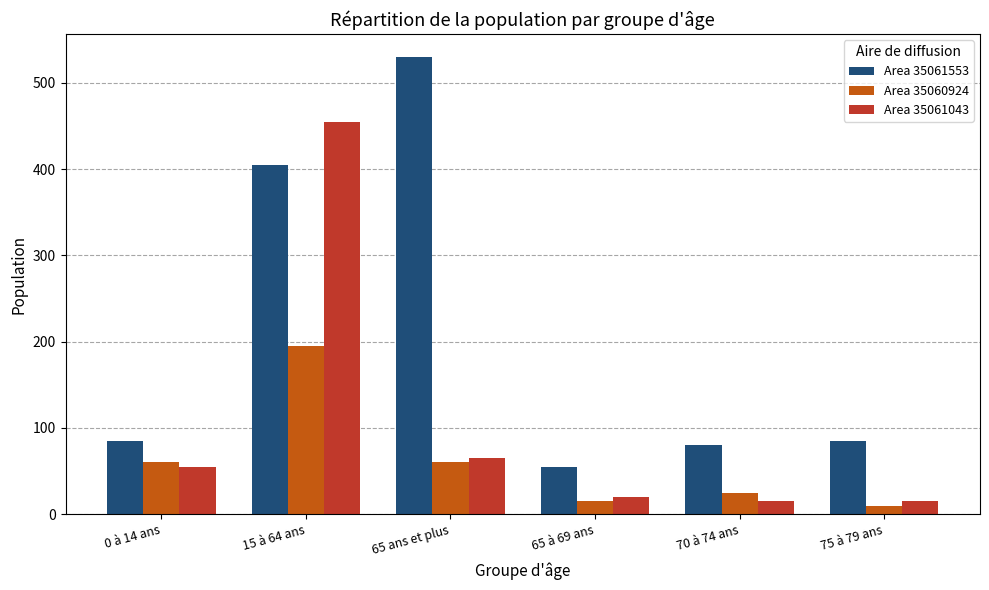

What is the difference between the maximum and minimum values in the Area 35061043 series?

440